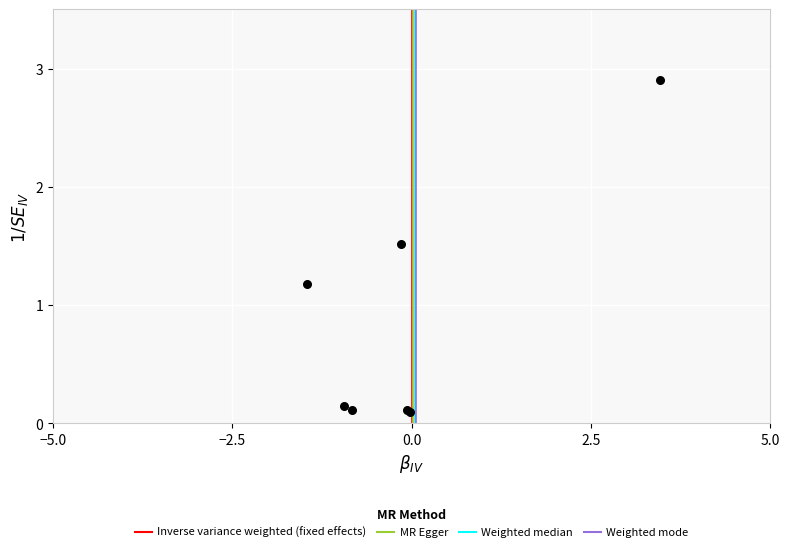

What Y value in the scatter plot is closest to 1?

1.2